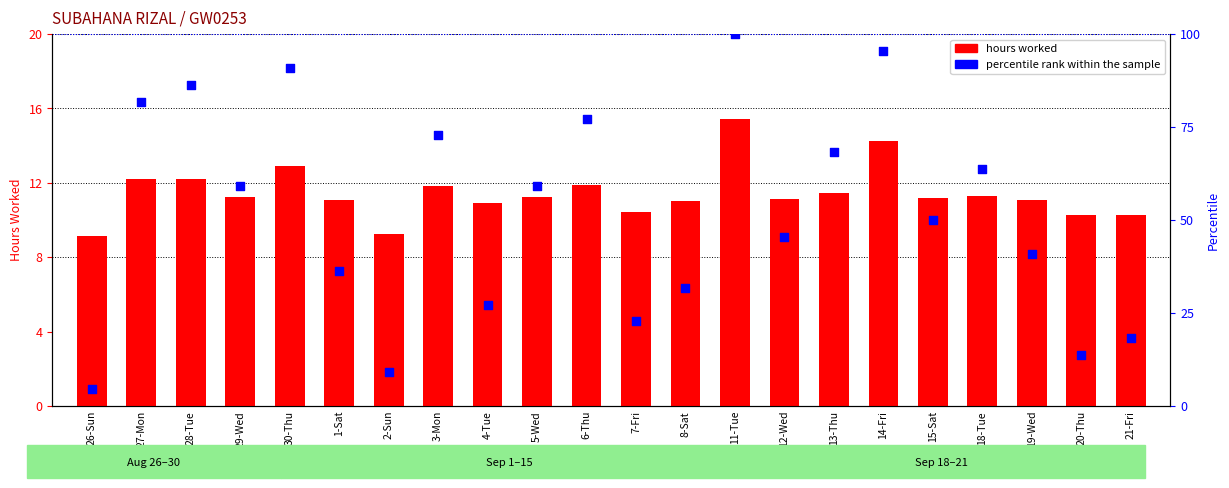

At which category is the sum across all series the highest?

11-Tue